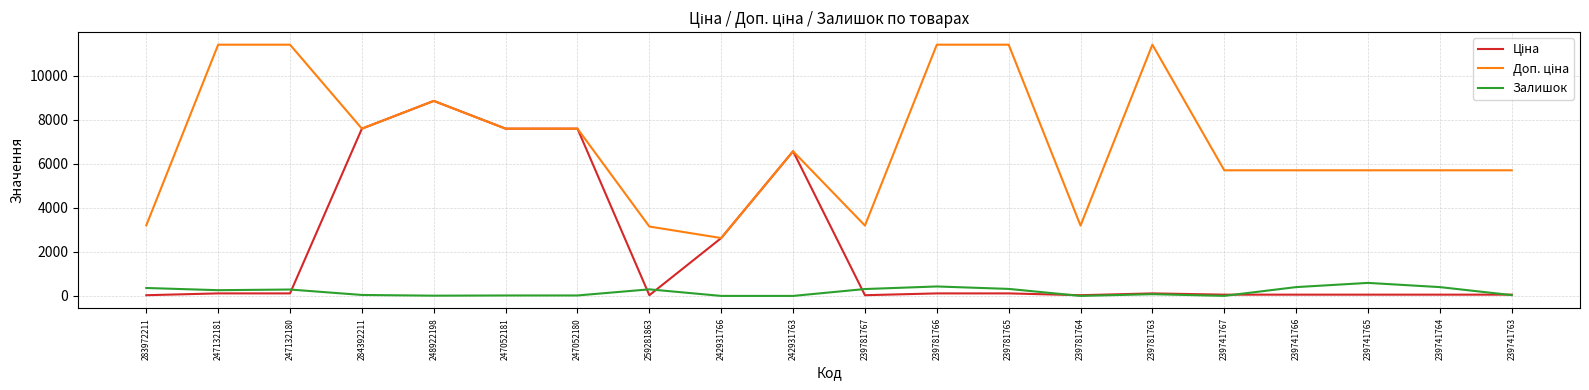

Where does the Залишок series first go above 260?

283972211